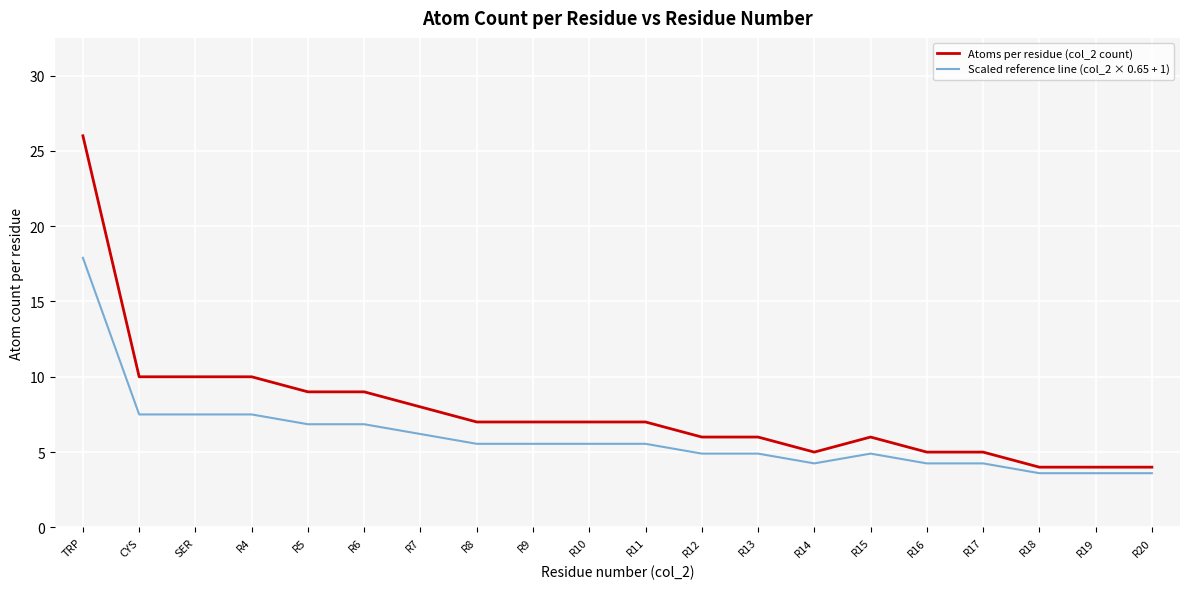

True or false: Atoms per residue (col_2 count) and Scaled reference line (col_2 × 0.65 + 1) cross at least once.

False